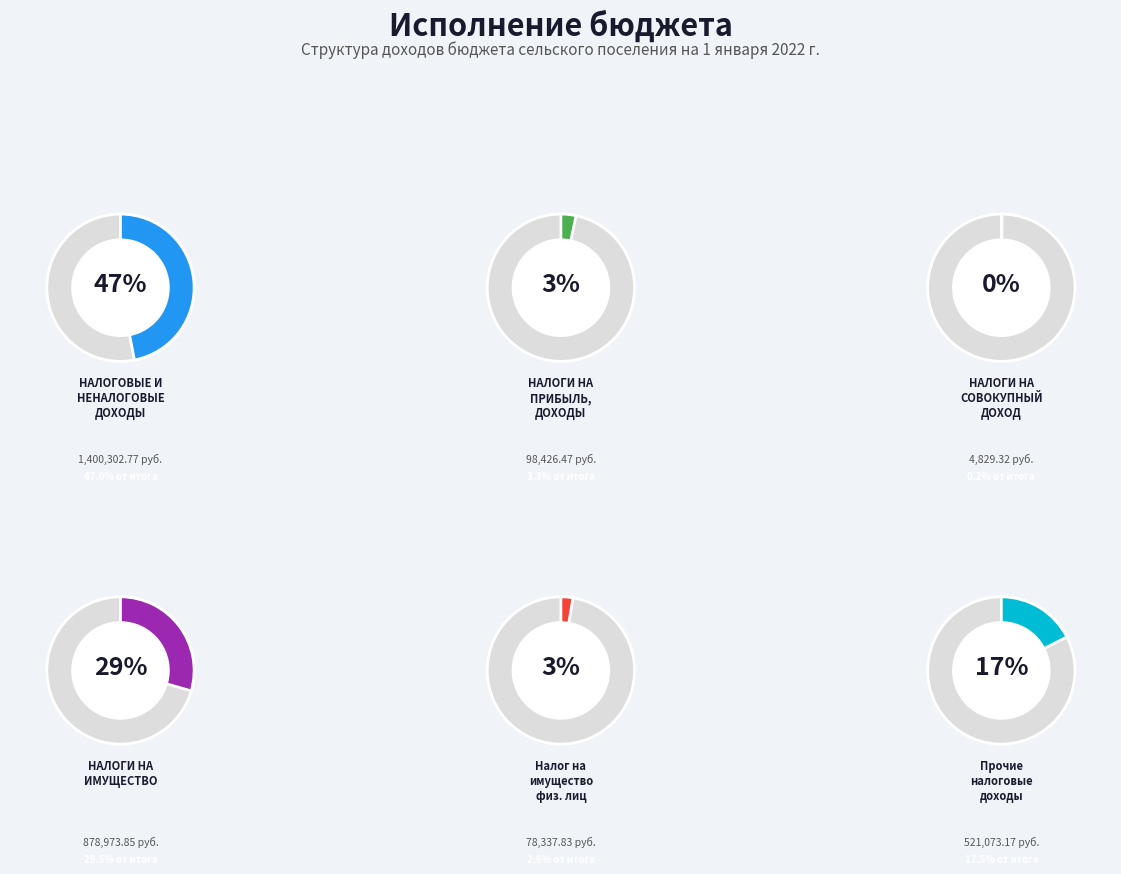

Does НАЛОГОВЫЕ И НЕНАЛОГОВЫЕ ДОХОДЫ account for over 50% of the chart?

No